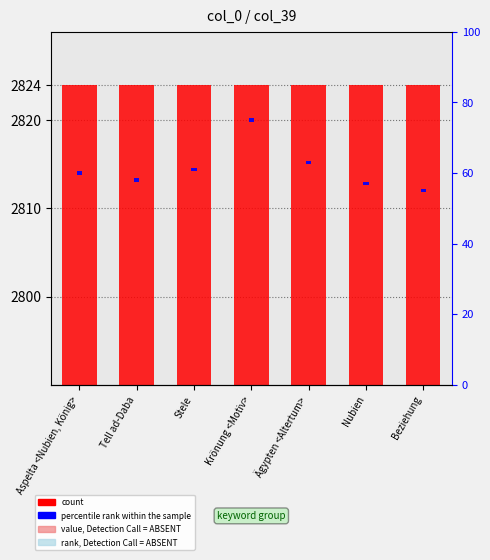

Rank the series by their maximum value, from highest to lowest.

count, percentile rank within the sample